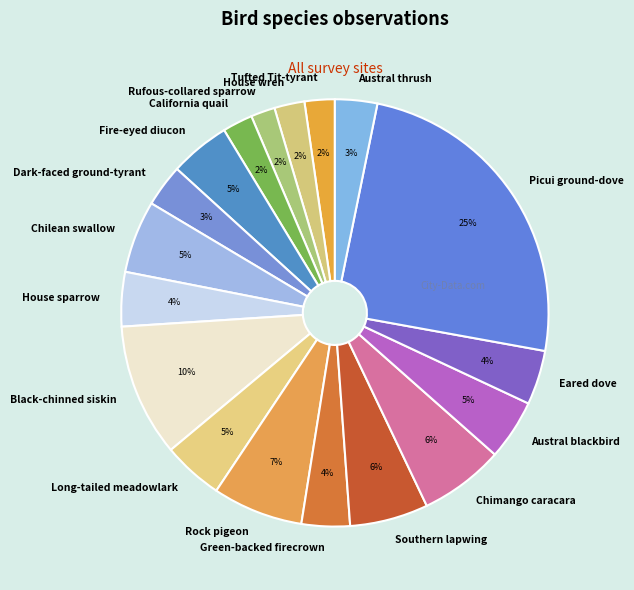

Is it true that Black-chinned siskin is 10% of the pie?

True